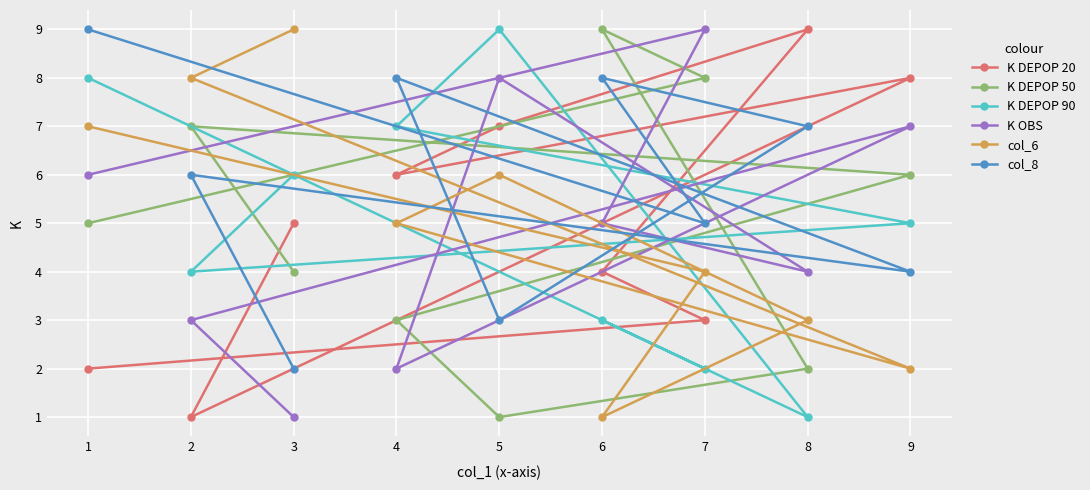

At which label is col_6 closest to 5?

4